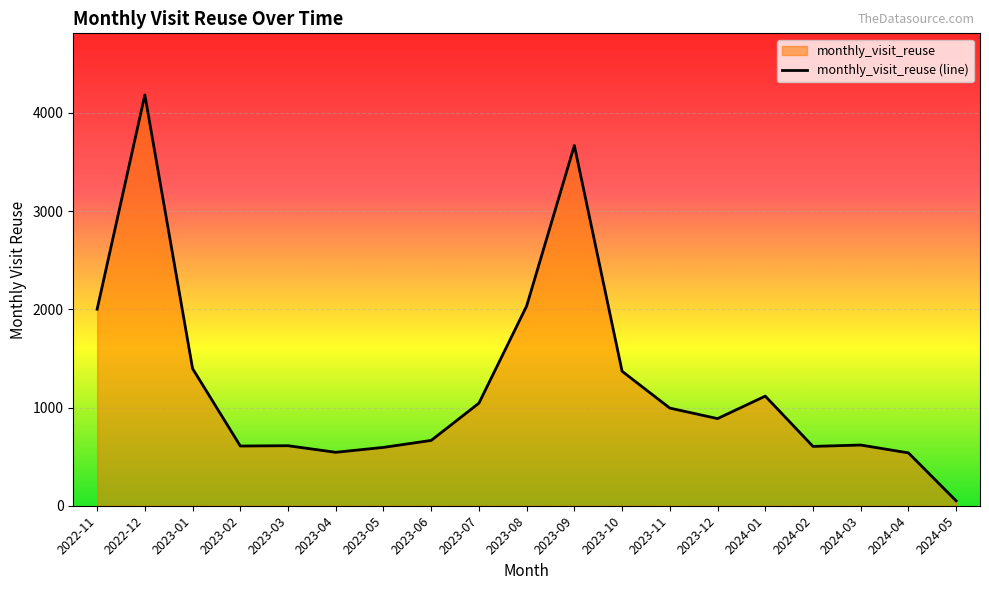

At which category does the chart reach its minimum across all series?

2024-05